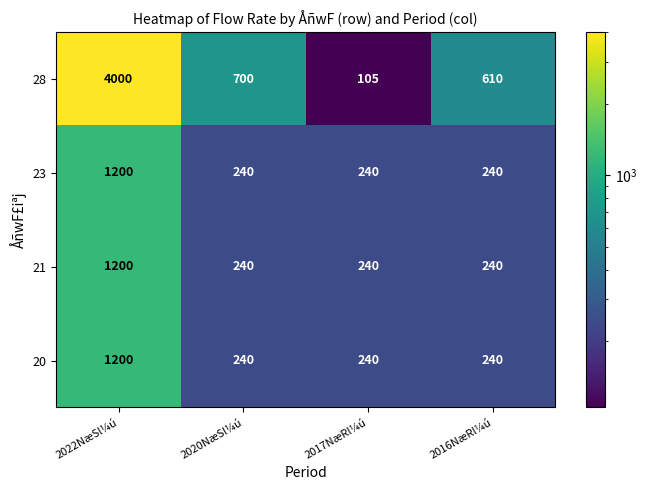

What is the sum of all 28 values?

5415